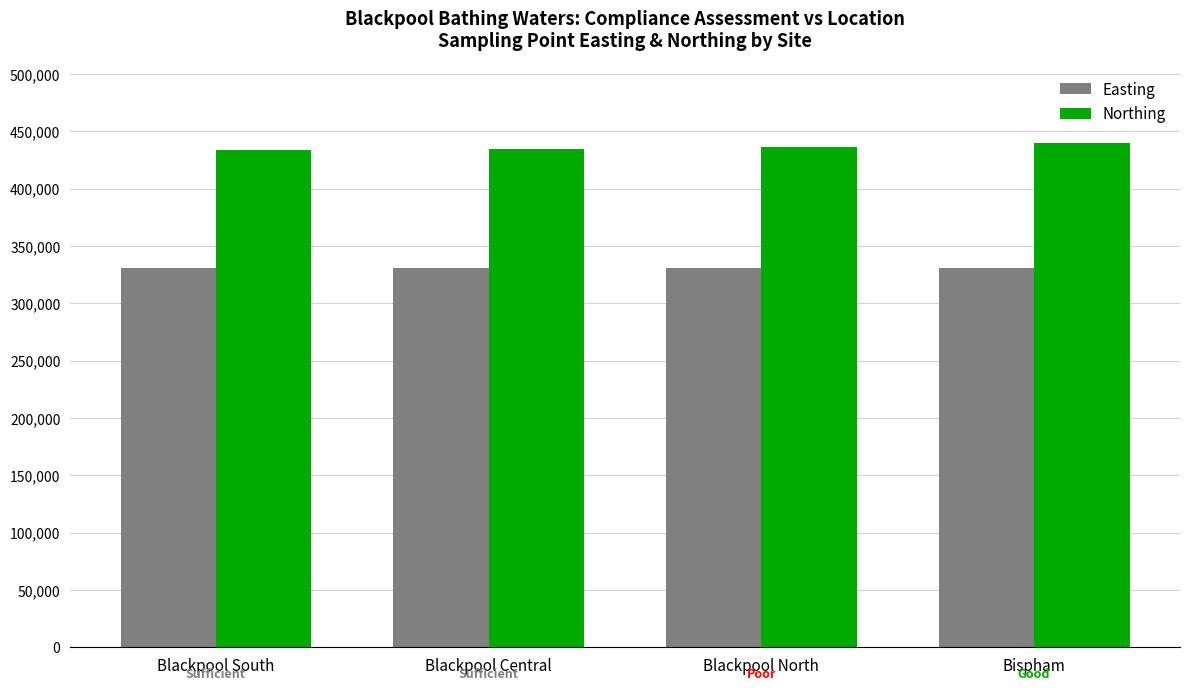

What is the minimum value shown in the chart?

330326